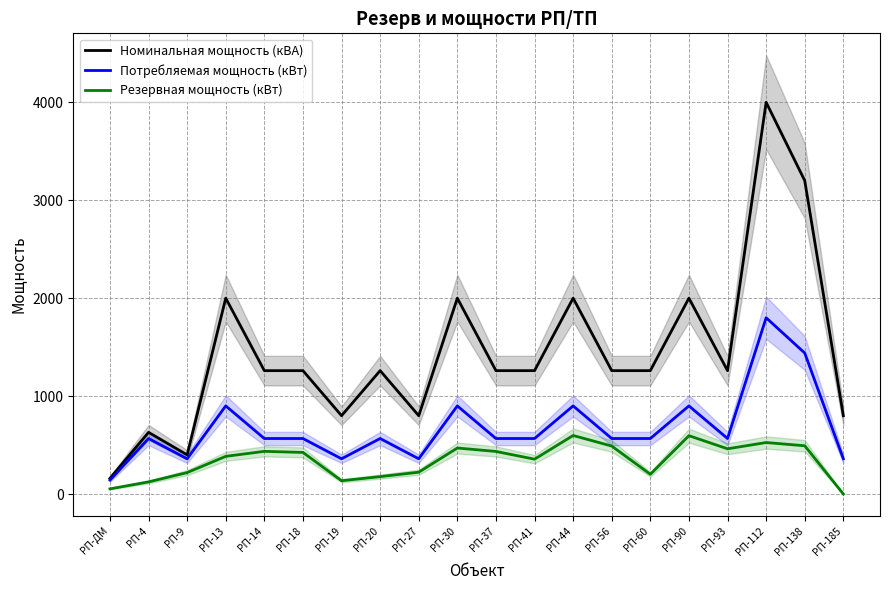

Reading left to right, what are all the values shown in this chart?

Номинальная мощность (кВА): РП-ДМ=160	РП-4=630	РП-9=400	РП-13=2000	РП-14=1260	РП-18=1260	РП-19=800	РП-20=1260	РП-27=800	РП-30=2000	РП-37=1260	РП-41=1260	РП-44=2000	РП-56=1260	РП-60=1260	РП-90=2000	РП-93=1260	РП-112=4000	РП-138=3200	РП-185=800
Потребляемая мощность (кВт): РП-ДМ=143	РП-4=567	РП-9=360	РП-13=900	РП-14=567	РП-18=567	РП-19=360	РП-20=567	РП-27=360	РП-30=900	РП-37=567	РП-41=567	РП-44=900	РП-56=567	РП-60=567	РП-90=900	РП-93=567	РП-112=1800	РП-138=1440	РП-185=360
Резервная мощность (кВт): РП-ДМ=53	РП-4=124	РП-9=219	РП-13=385	РП-14=436	РП-18=425	РП-19=136	РП-20=178	РП-27=223	РП-30=470	РП-37=435	РП-41=356	РП-44=598	РП-56=490	РП-60=202	РП-90=596	РП-93=462	РП-112=526	РП-138=493	РП-185=0